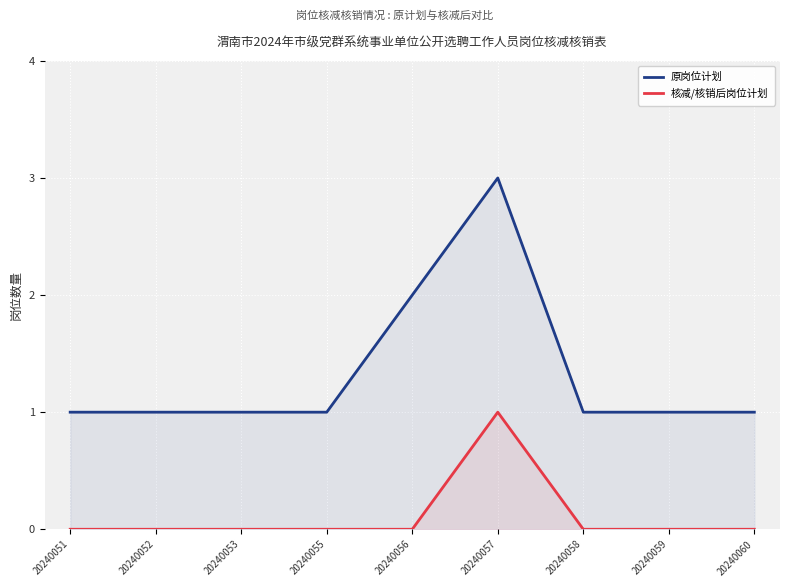

What is the total value across all series at 20240055?

1